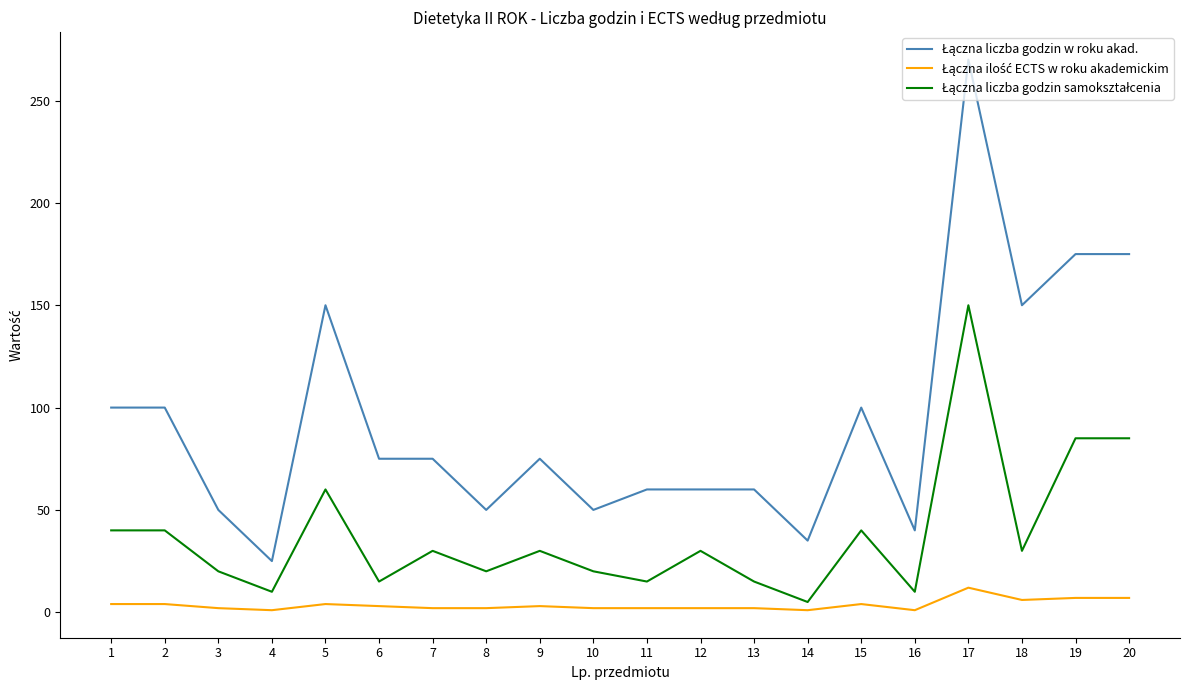

How many series are shown in this chart?

3